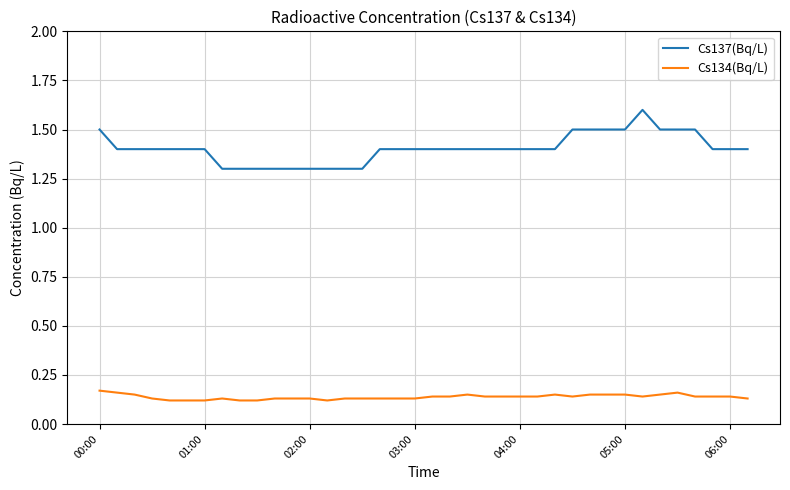

What is the average value of the Cs137(Bq/L) series?

1.4